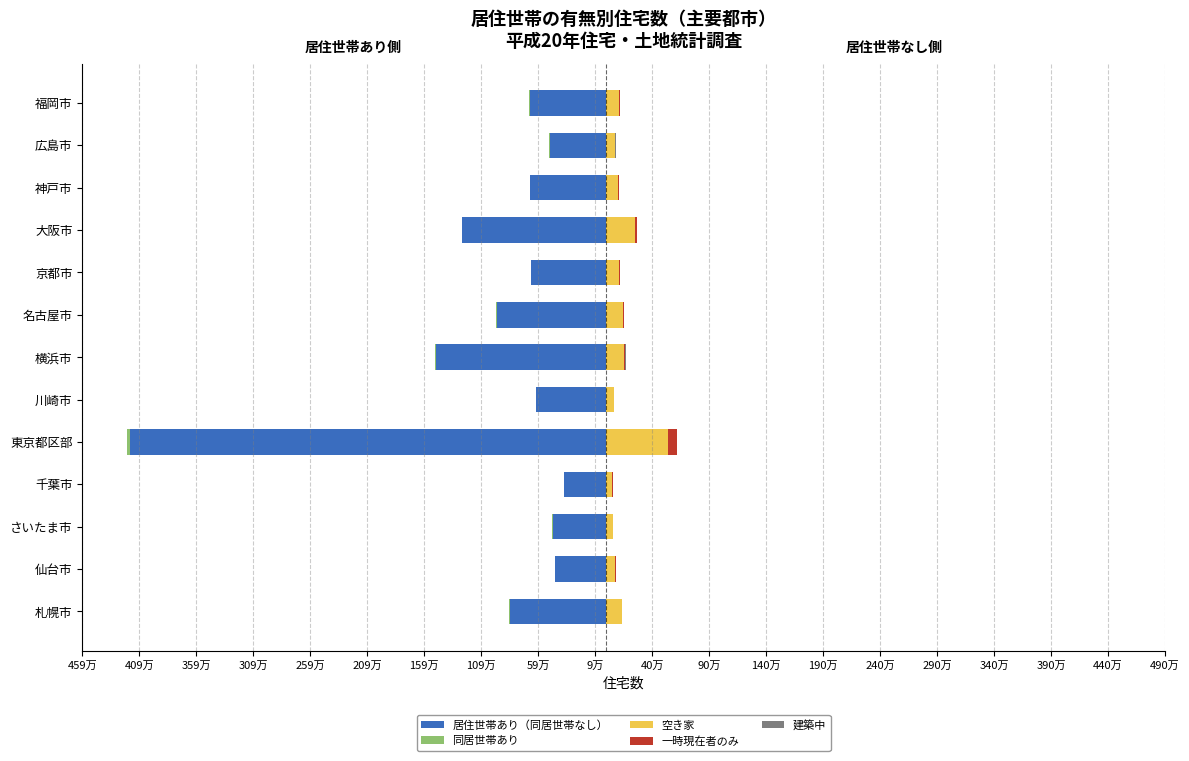

How many series are shown in this chart?

5